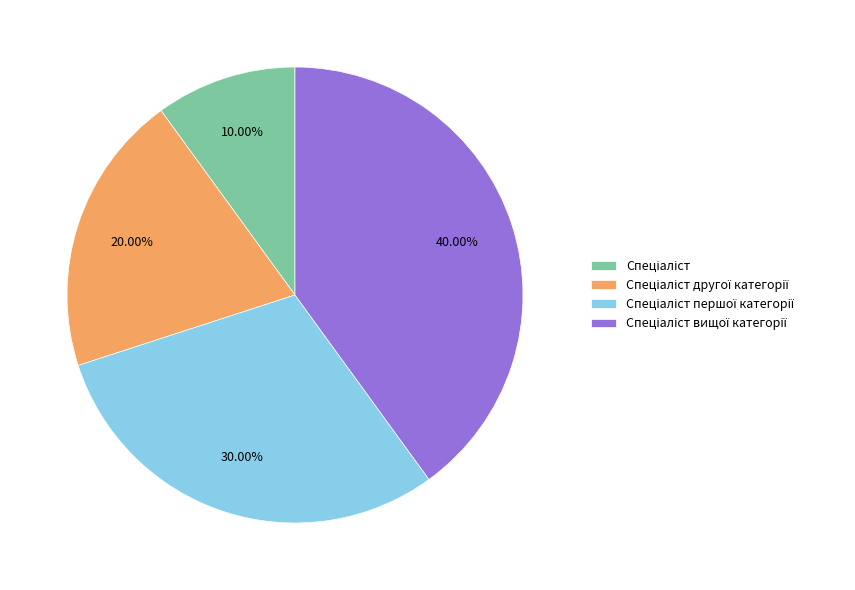

Is there any slice that represents more than half of the pie?

No